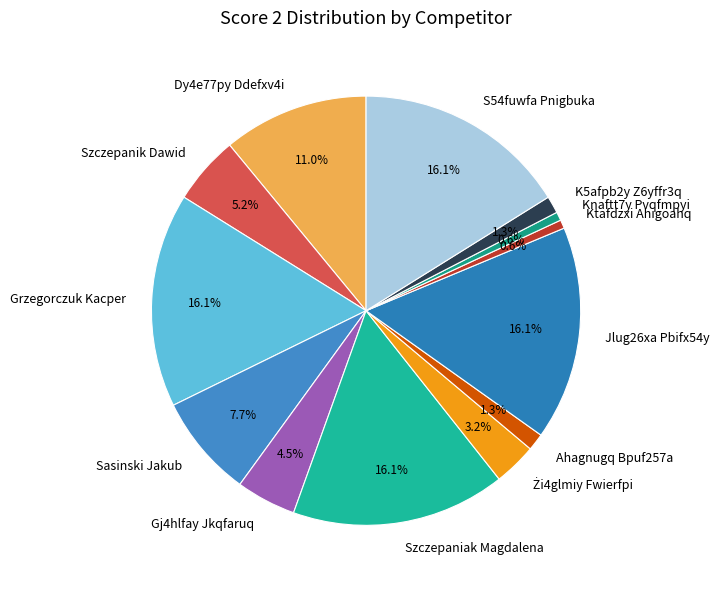

Is there any slice that represents more than half of the pie?

No